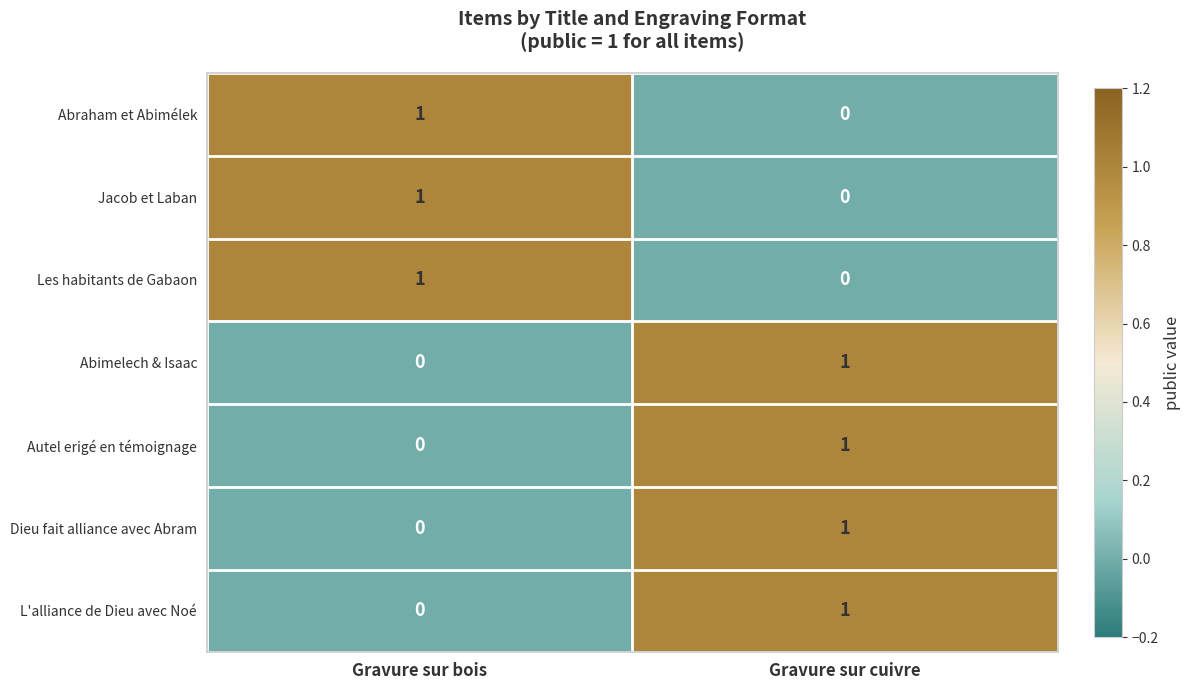

At which category is the sum across all series the highest?

Gravure sur cuivre